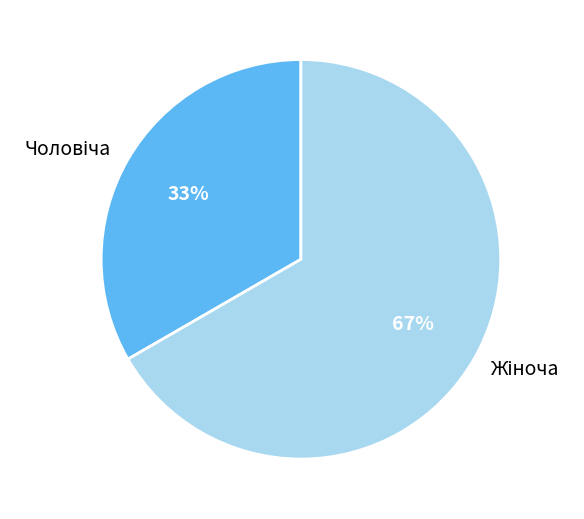

To the nearest percent, what is the average slice percentage?

50%